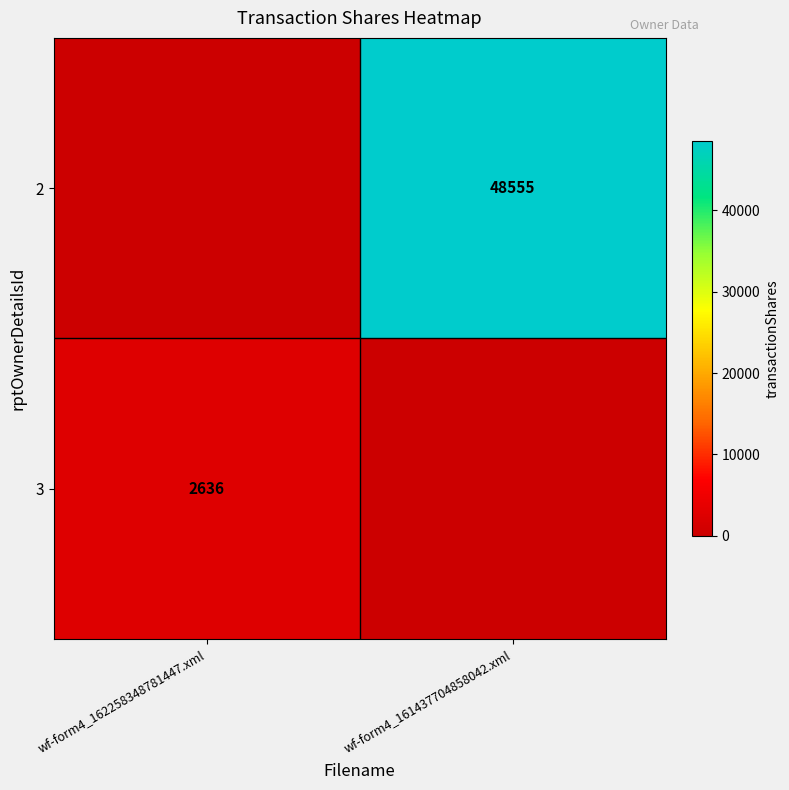

What is the difference between the highest and lowest values at wf-form4_161437704858042.xml?

48555